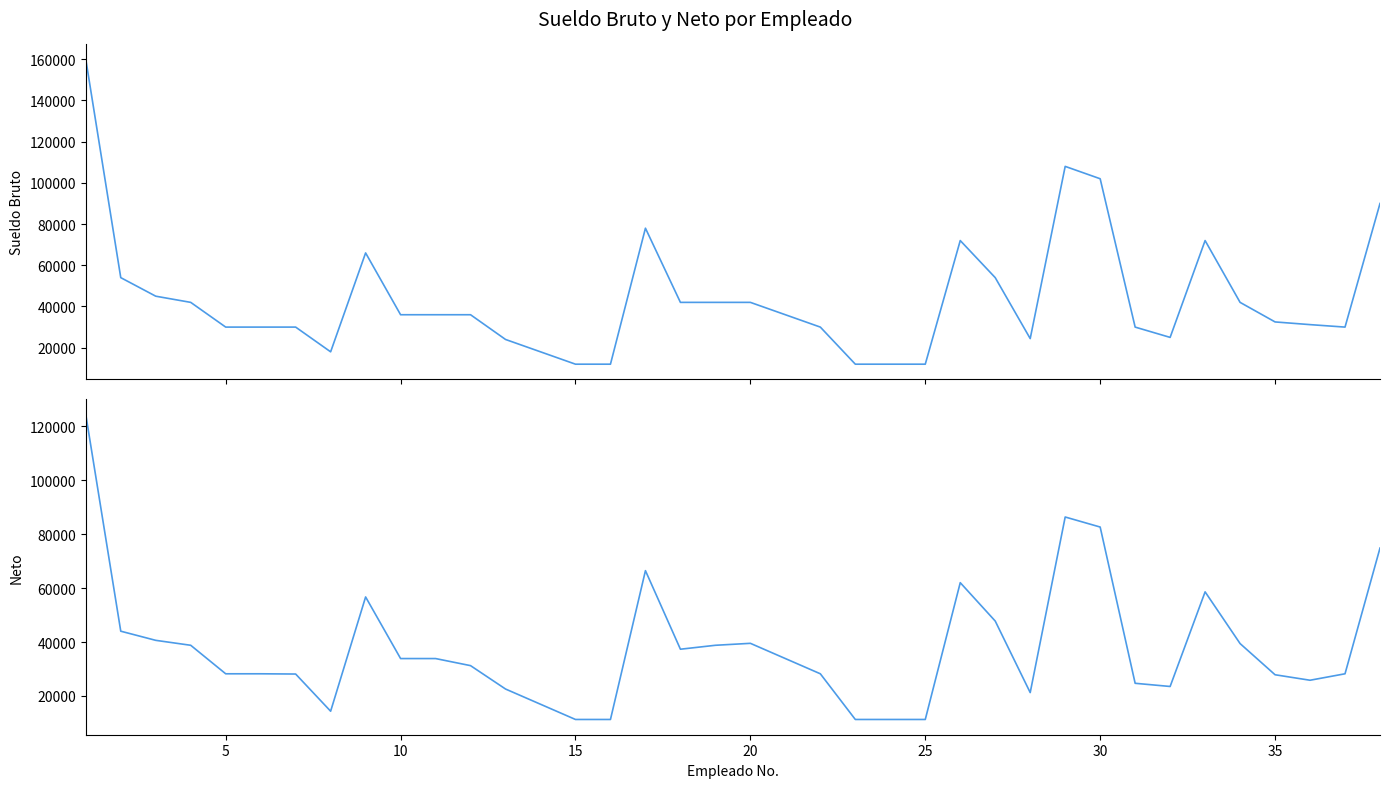

Count the number of data series in this chart.

2